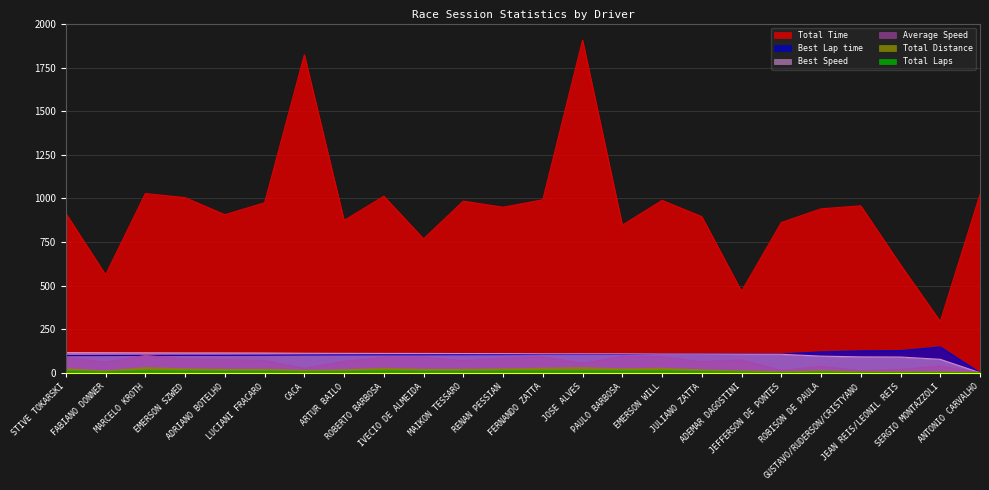

Which series has the largest total across all categories?

Total Time